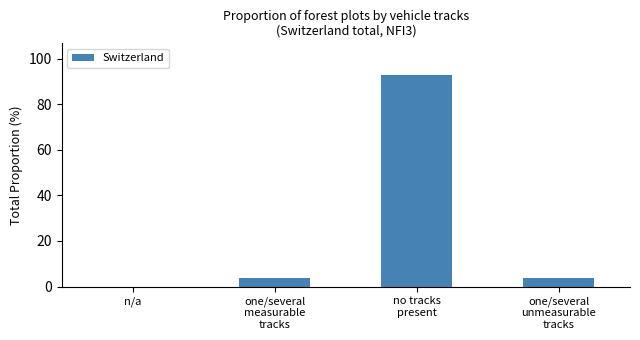

Count the number of categories in the chart.

4